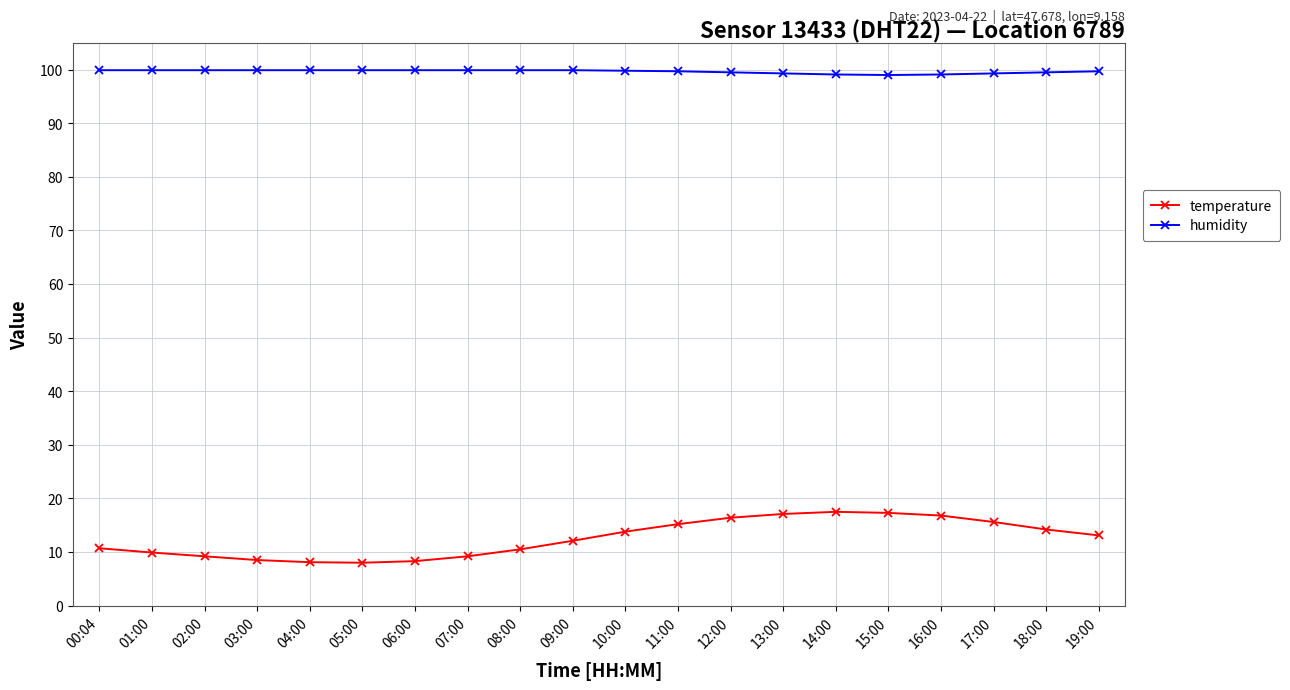

What is the total value across all series at 02:00?

109.1